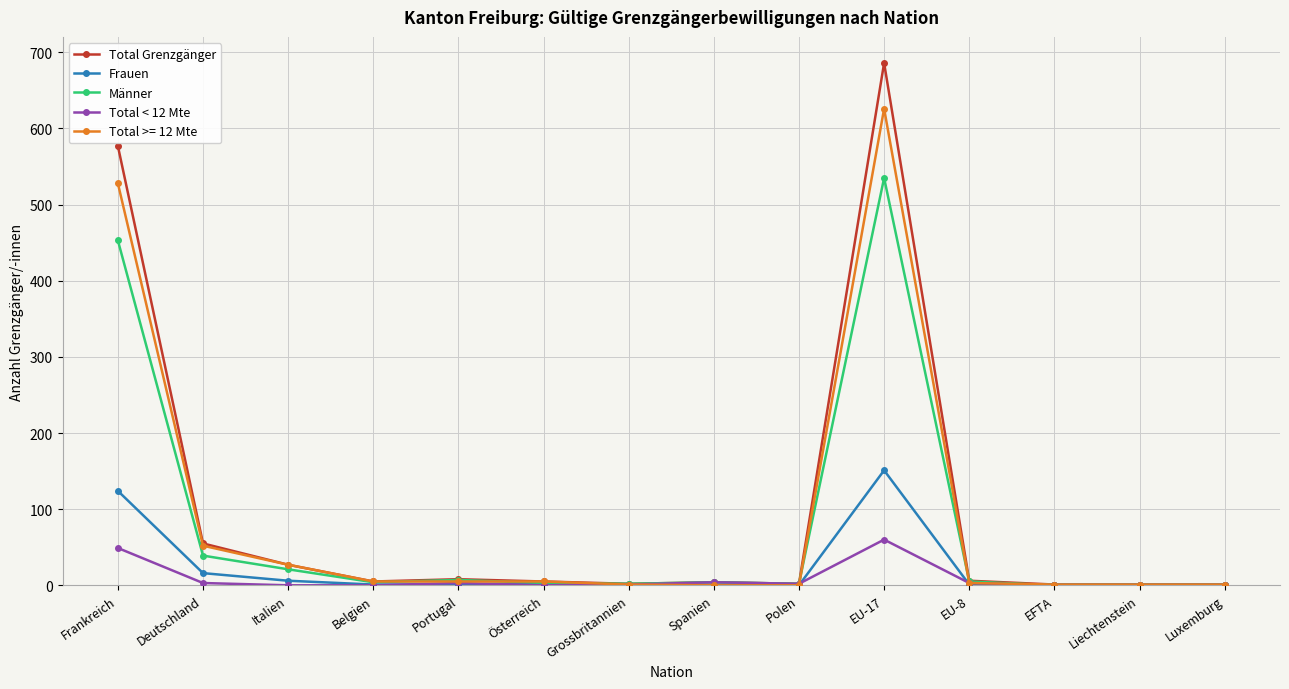

Which series has the widest spread of values?

Total Grenzgänger